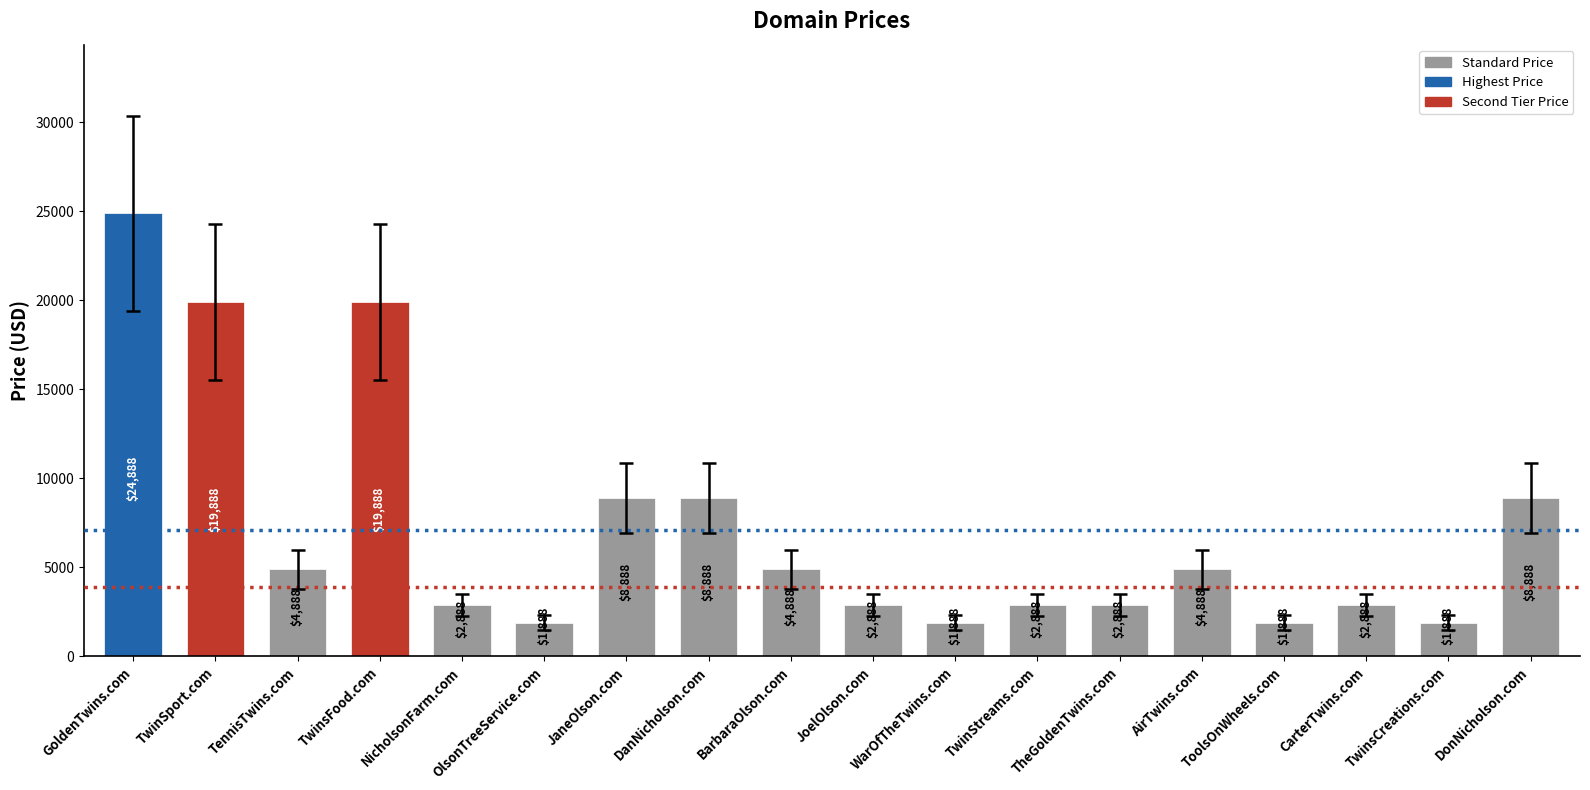

What is the sum of the values at TwinStreams.com and TwinSport.com?

22776